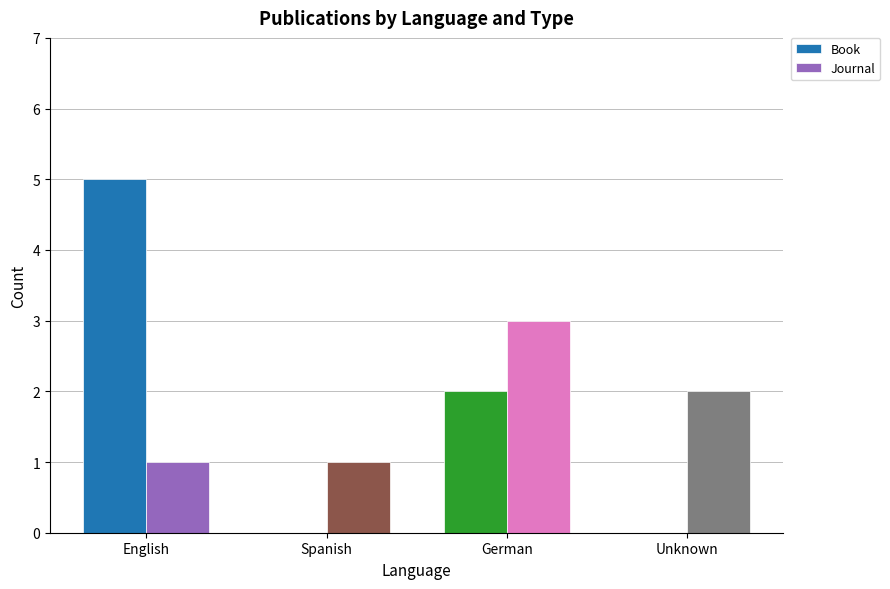

How many groups of bars are there?

4